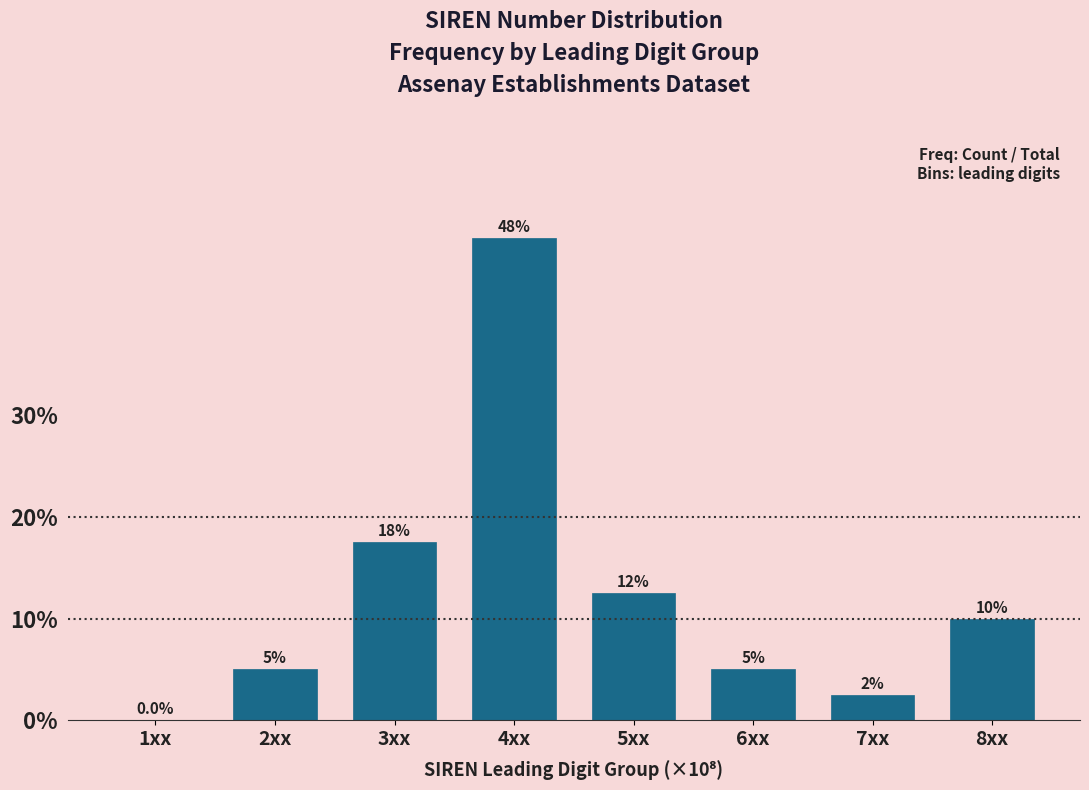

Reading left to right, list all the values displayed in this chart.

1xx=0.0	2xx=5.0	3xx=17.5	4xx=47.5	5xx=12.5	6xx=5.0	7xx=2.5	8xx=10.0